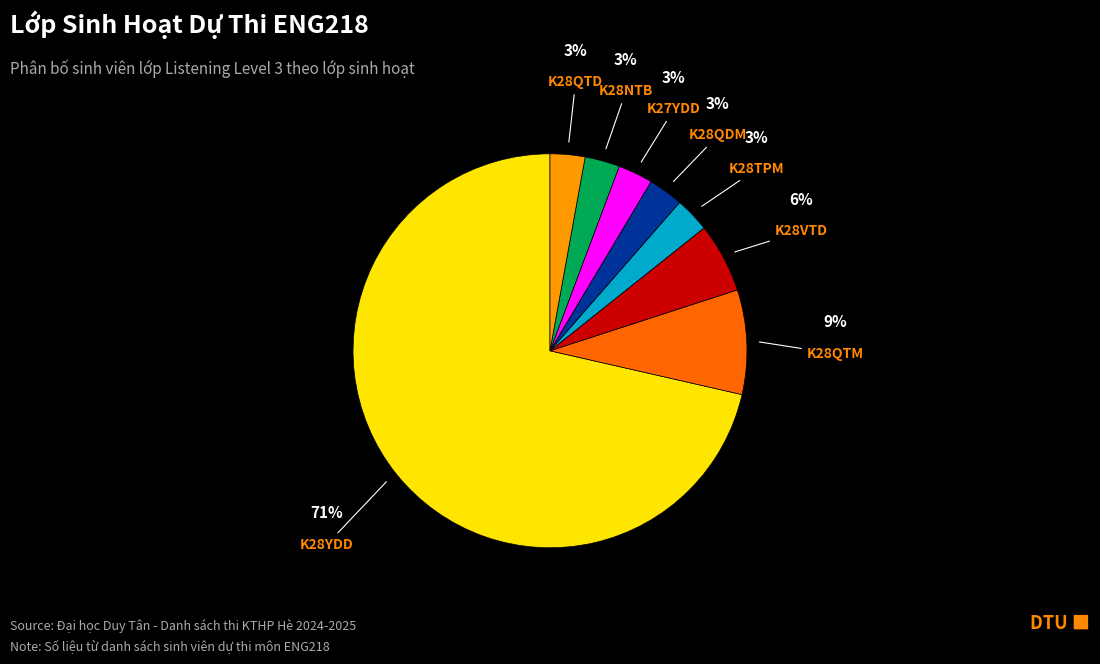

To the nearest percent, what is the average slice percentage?

12%